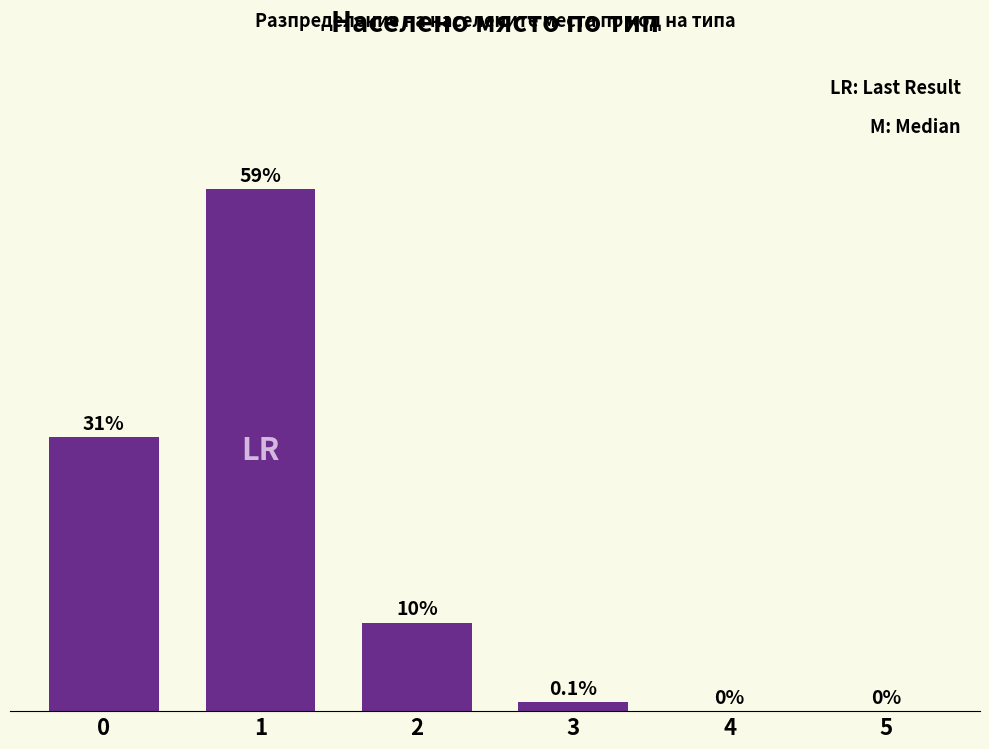

The chart shows a value of -19 at 5. True or false?

False